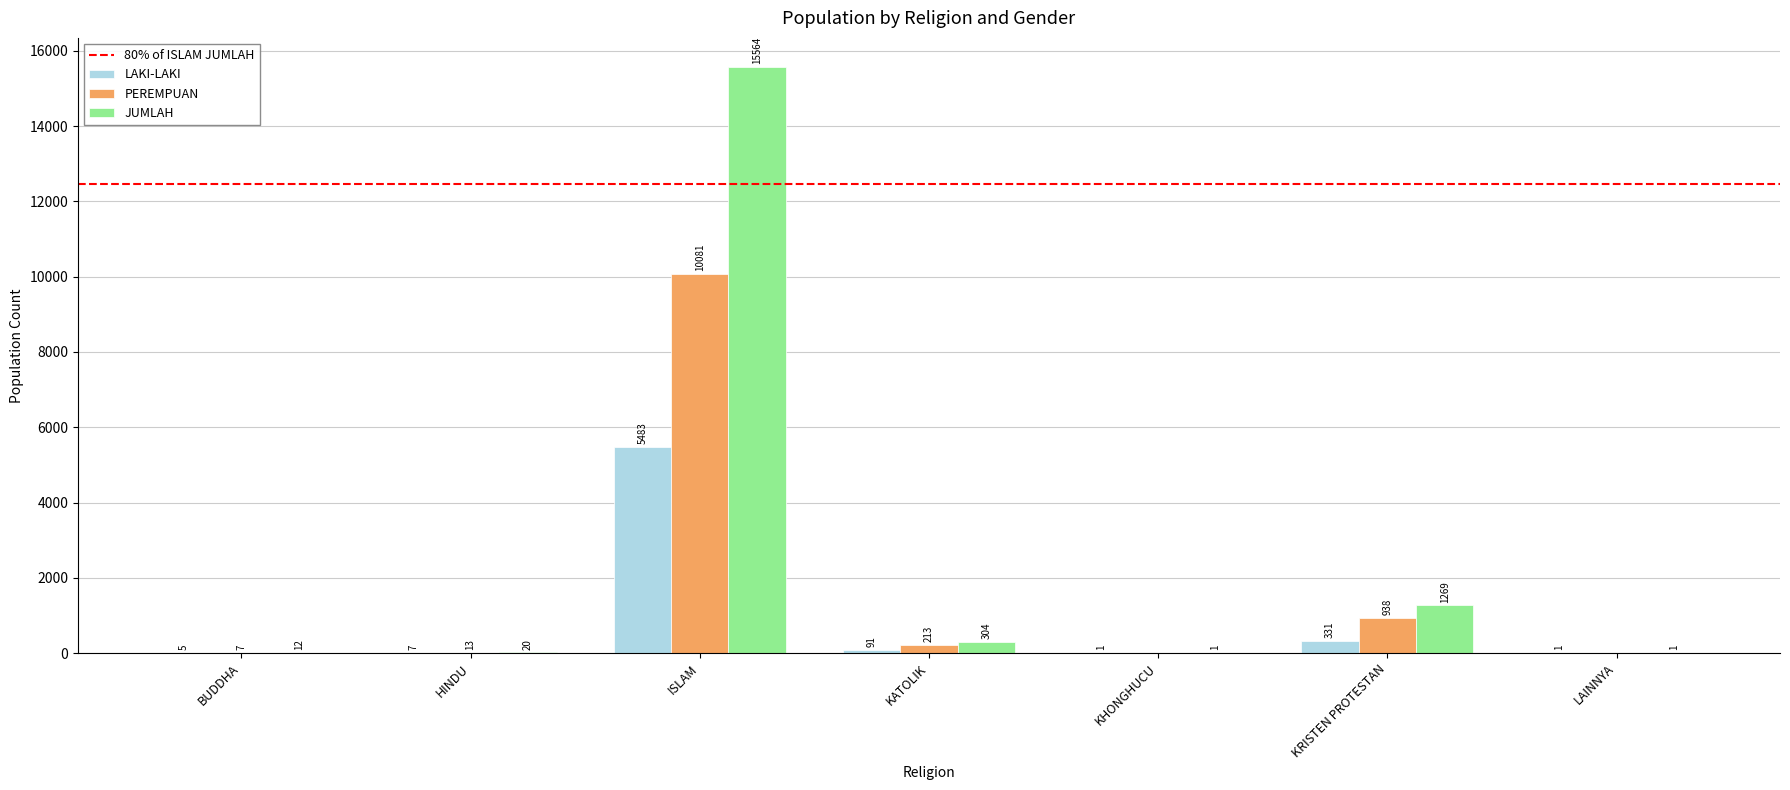

How many distinct data groups are displayed?

3